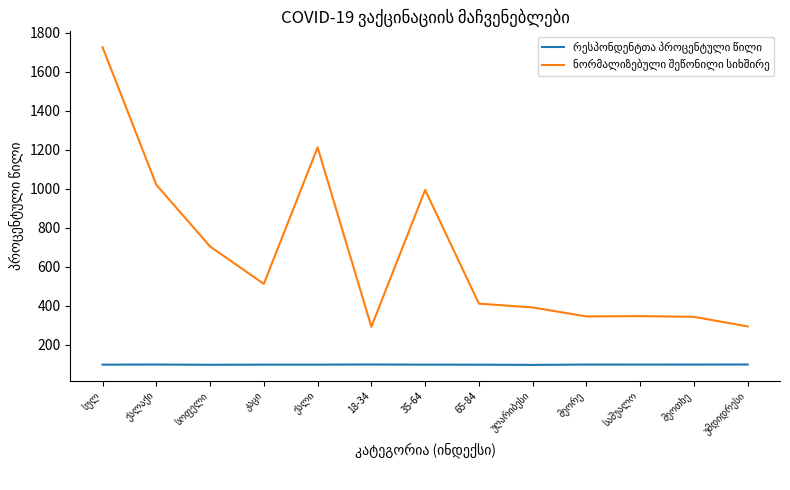

At how many categories does at least one series exceed 267?

13